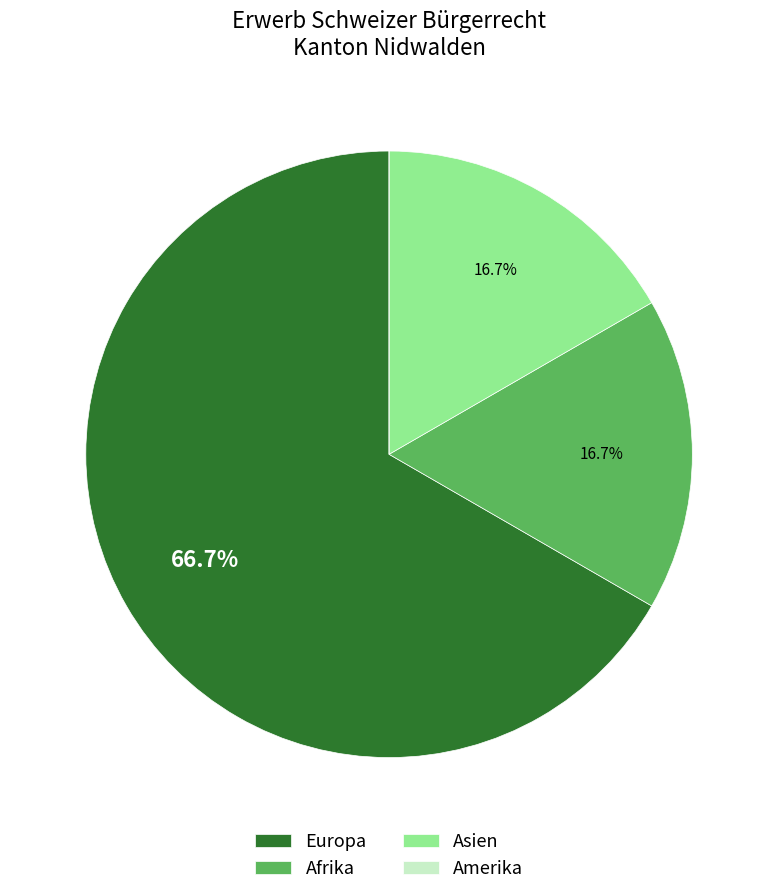

Which category has the biggest portion of the pie?

Europa